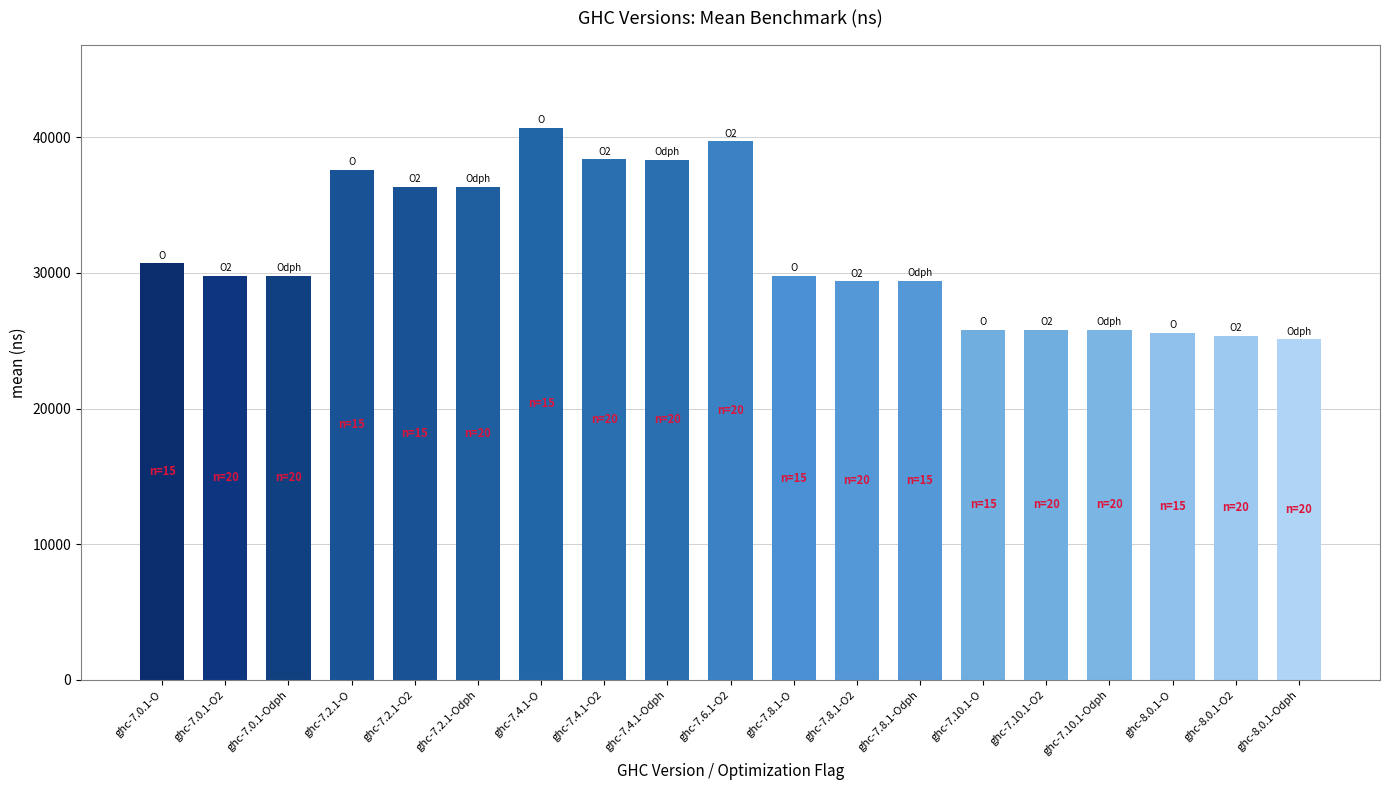

Does the chart contain stacked bars?

No